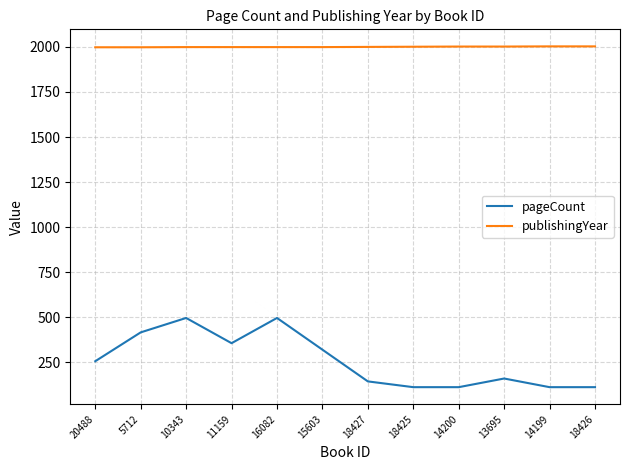

True or false: pageCount and publishingYear intersect in this chart.

False